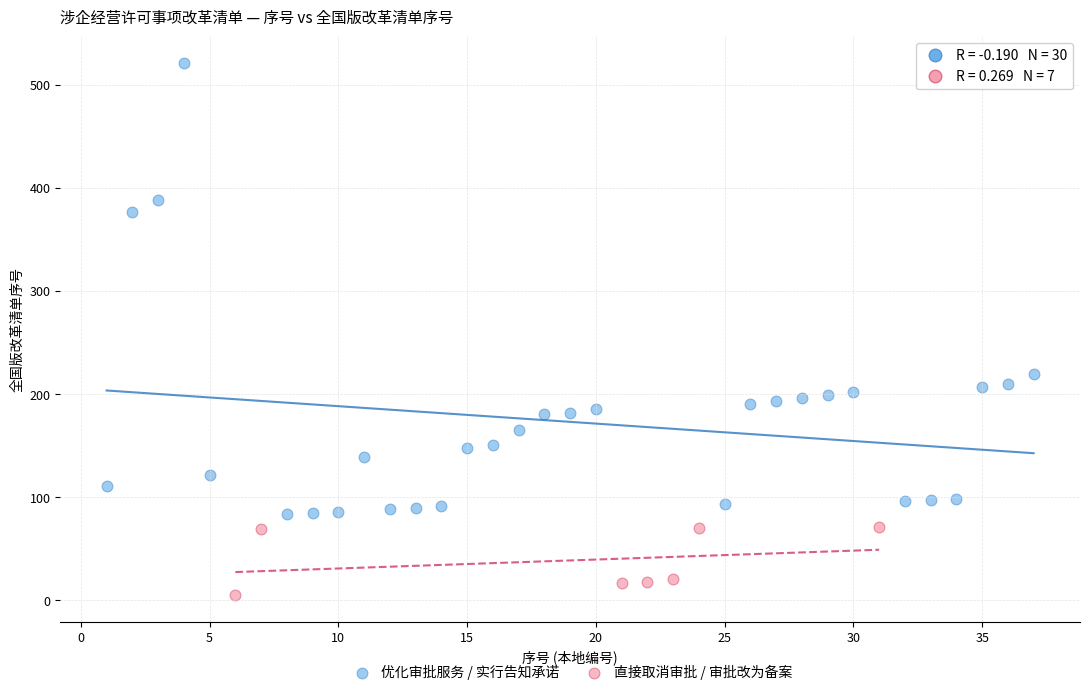

Which series has the widest spread of Y values?

优化审批服务 / 实行告知承诺